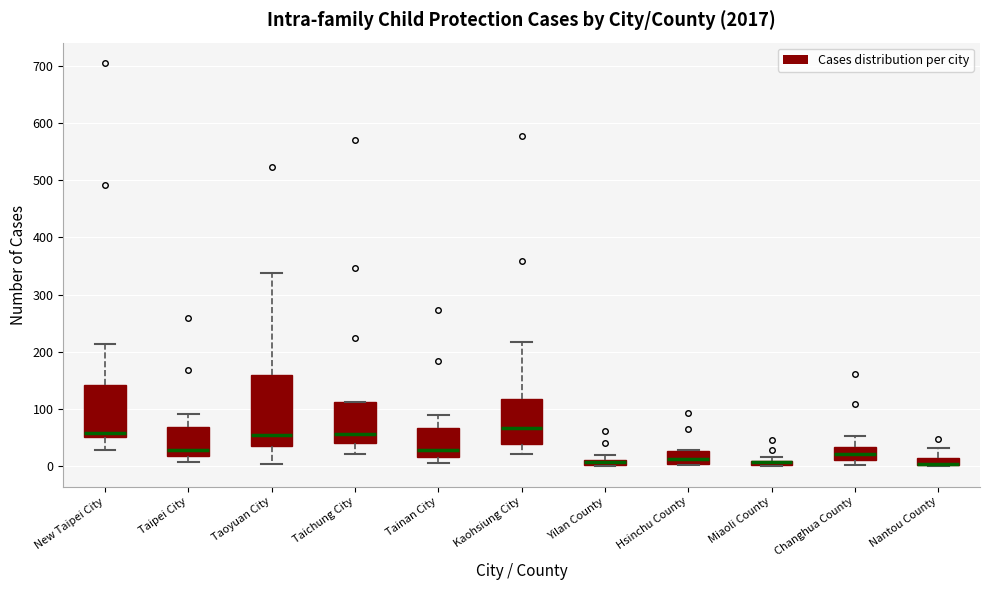

Where does the median line of the box for New Taipei City sit on the y-axis? The values are not printed on the chart, so give them approximately, as read against the axis.

60